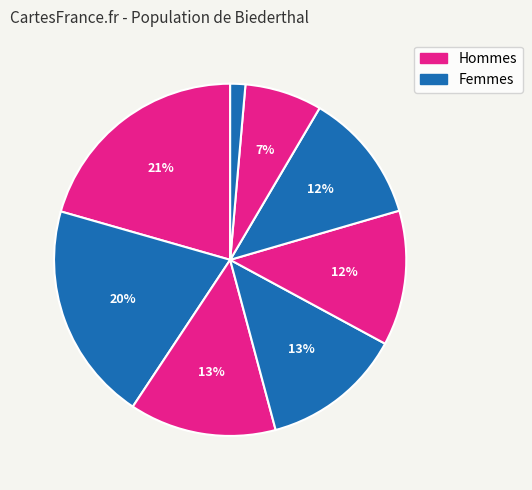

How many slices are in this pie chart?

8